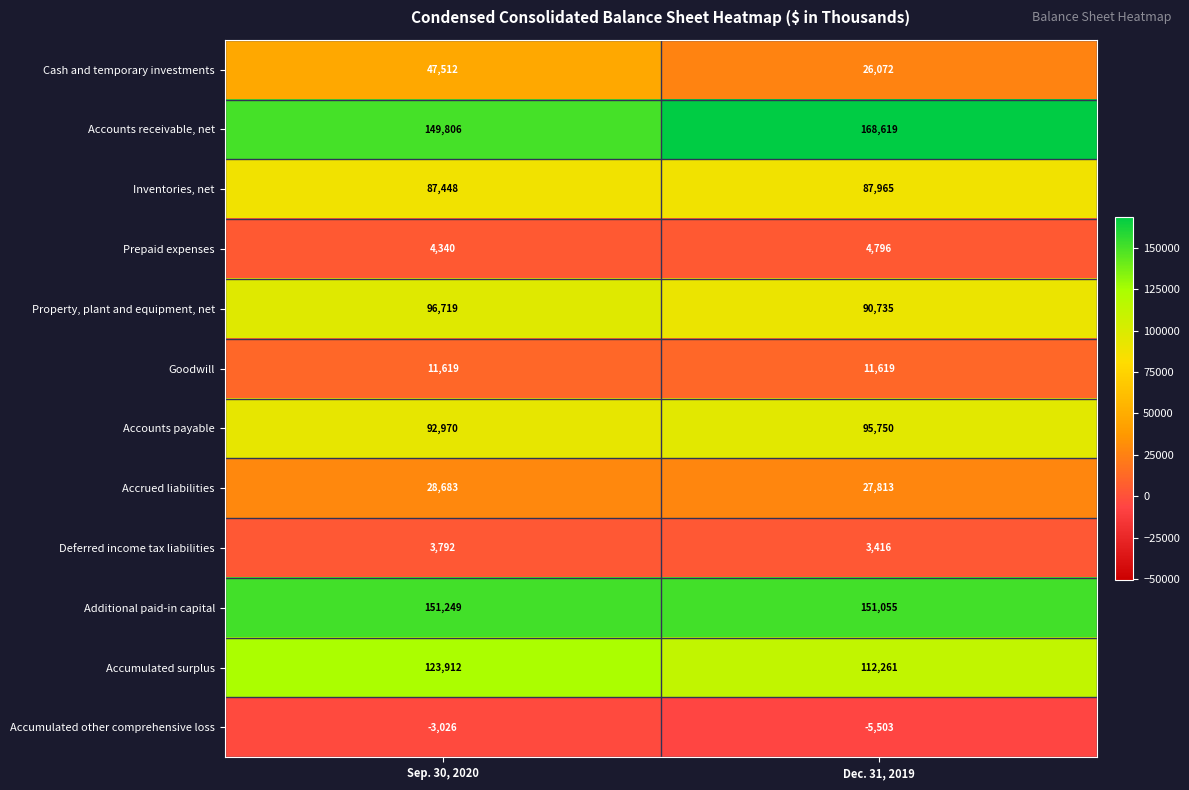

What is the sum of the Prepaid expenses values at Sep. 30, 2020 and Dec. 31, 2019?

9136